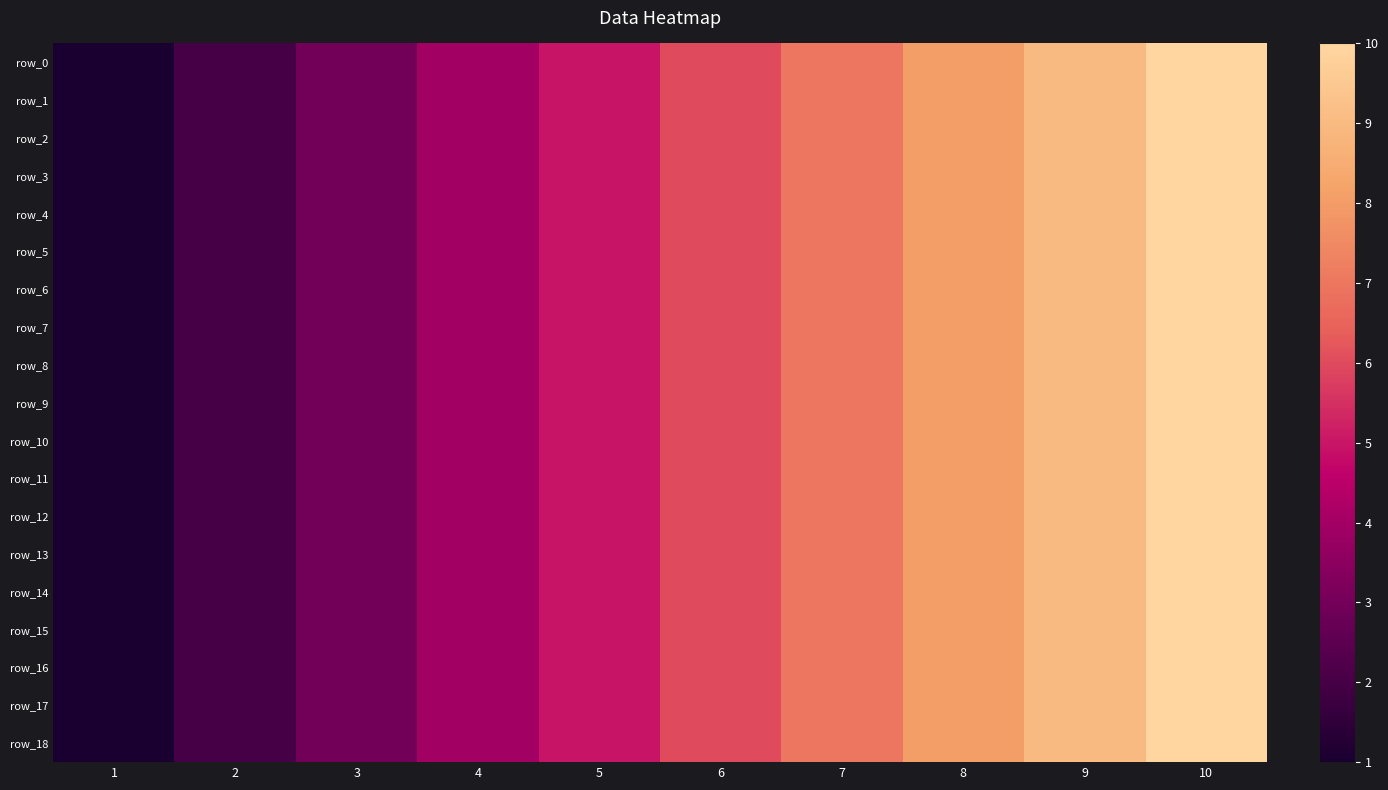

Reading left to right, extract all data points from this chart.

row_0: 1=1	2=2	3=3	4=4	5=5	6=6	7=7	8=8	9=9	10=10
row_1: 1=1	2=2	3=3	4=4	5=5	6=6	7=7	8=8	9=9	10=10
row_2: 1=1	2=2	3=3	4=4	5=5	6=6	7=7	8=8	9=9	10=10
row_3: 1=1	2=2	3=3	4=4	5=5	6=6	7=7	8=8	9=9	10=10
row_4: 1=1	2=2	3=3	4=4	5=5	6=6	7=7	8=8	9=9	10=10
row_5: 1=1	2=2	3=3	4=4	5=5	6=6	7=7	8=8	9=9	10=10
row_6: 1=1	2=2	3=3	4=4	5=5	6=6	7=7	8=8	9=9	10=10
row_7: 1=1	2=2	3=3	4=4	5=5	6=6	7=7	8=8	9=9	10=10
row_8: 1=1	2=2	3=3	4=4	5=5	6=6	7=7	8=8	9=9	10=10
row_9: 1=1	2=2	3=3	4=4	5=5	6=6	7=7	8=8	9=9	10=10
row_10: 1=1	2=2	3=3	4=4	5=5	6=6	7=7	8=8	9=9	10=10
row_11: 1=1	2=2	3=3	4=4	5=5	6=6	7=7	8=8	9=9	10=10
row_12: 1=1	2=2	3=3	4=4	5=5	6=6	7=7	8=8	9=9	10=10
row_13: 1=1	2=2	3=3	4=4	5=5	6=6	7=7	8=8	9=9	10=10
row_14: 1=1	2=2	3=3	4=4	5=5	6=6	7=7	8=8	9=9	10=10
row_15: 1=1	2=2	3=3	4=4	5=5	6=6	7=7	8=8	9=9	10=10
row_16: 1=1	2=2	3=3	4=4	5=5	6=6	7=7	8=8	9=9	10=10
row_17: 1=1	2=2	3=3	4=4	5=5	6=6	7=7	8=8	9=9	10=10
row_18: 1=1	2=2	3=3	4=4	5=5	6=6	7=7	8=8	9=9	10=10